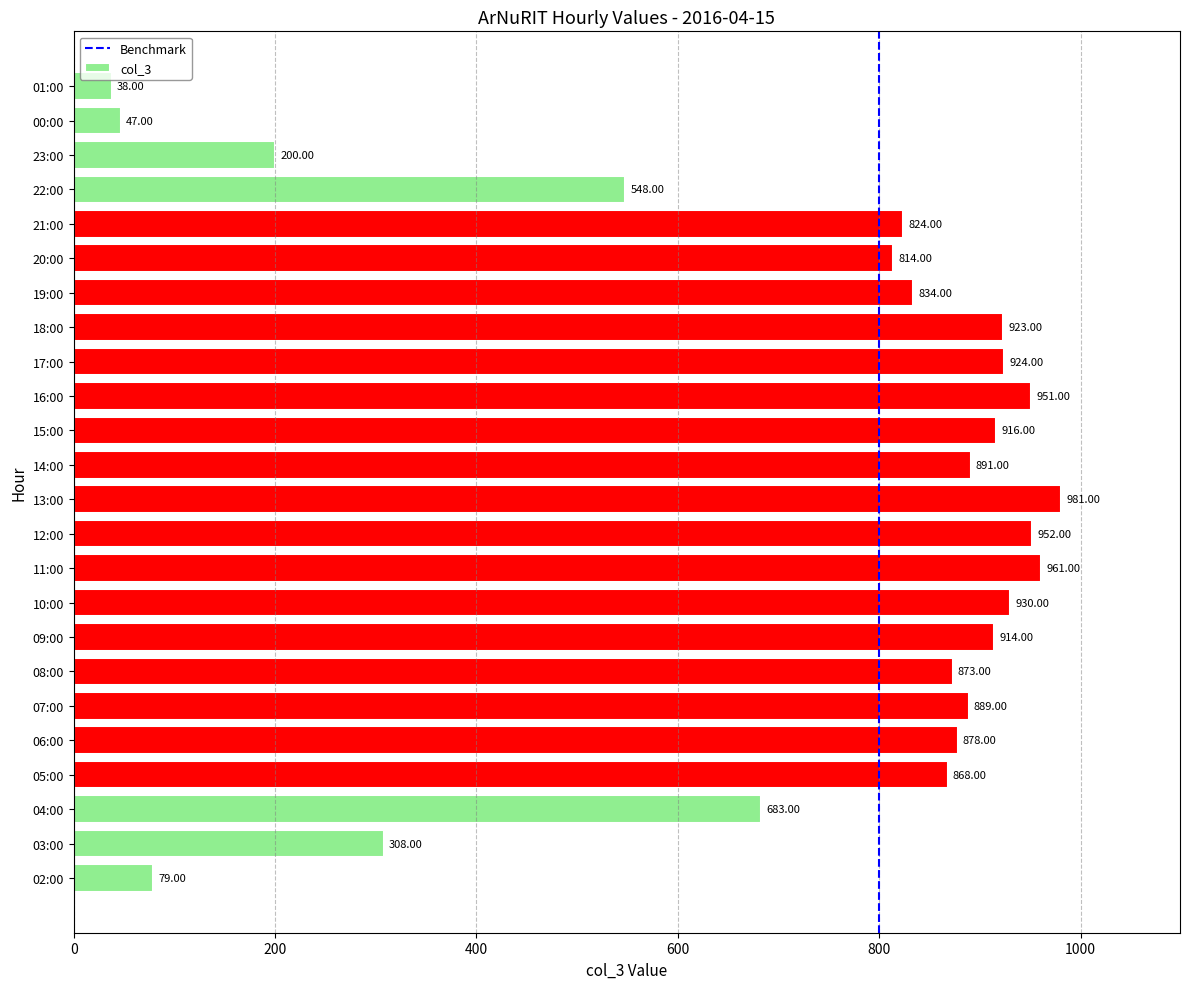

Rank the categories by value from highest to lowest.

13:00, 11:00, 12:00, 16:00, 10:00, 17:00, 18:00, 15:00, 09:00, 14:00, 07:00, 06:00, 08:00, 05:00, 19:00, 21:00, 20:00, 04:00, 22:00, 03:00, 23:00, 02:00, 00:00, 01:00